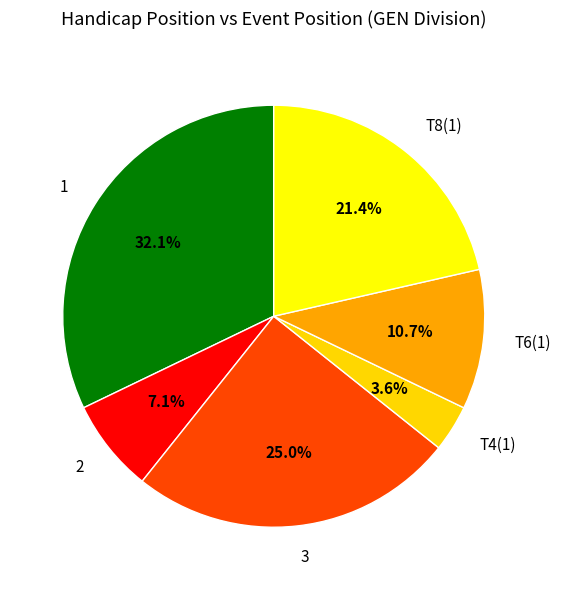

Rank the categories by value from highest to lowest.

1, 3, T8(1), T6(1), 2, T4(1)